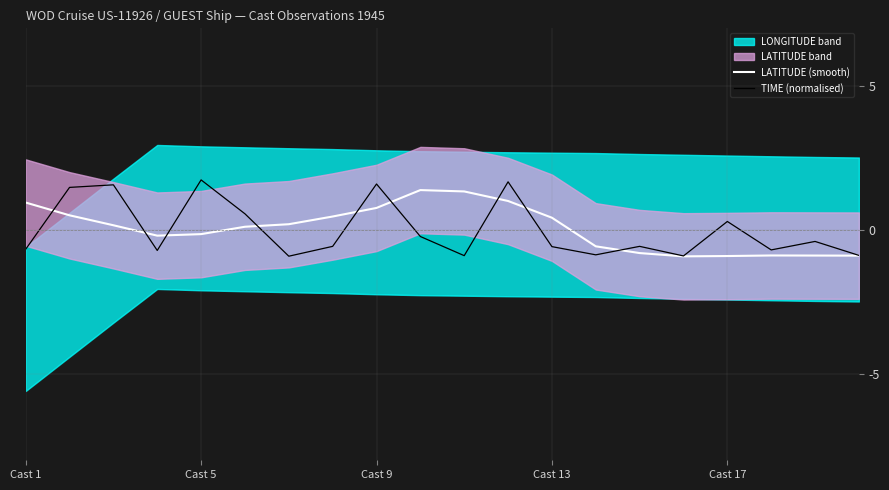

What is the maximum value for TIME (normalised)?

1.7